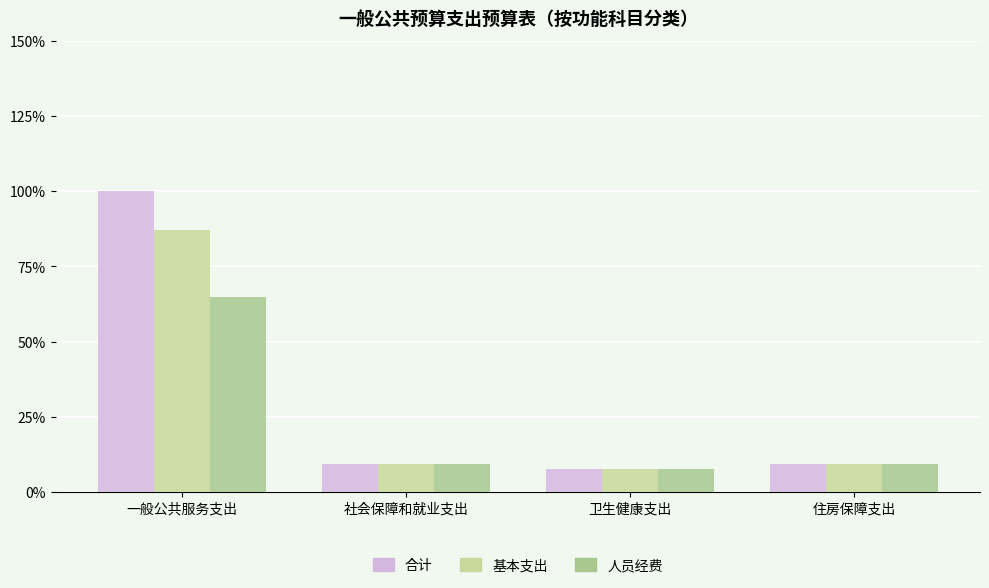

At which category is the sum across all series the highest?

一般公共服务支出